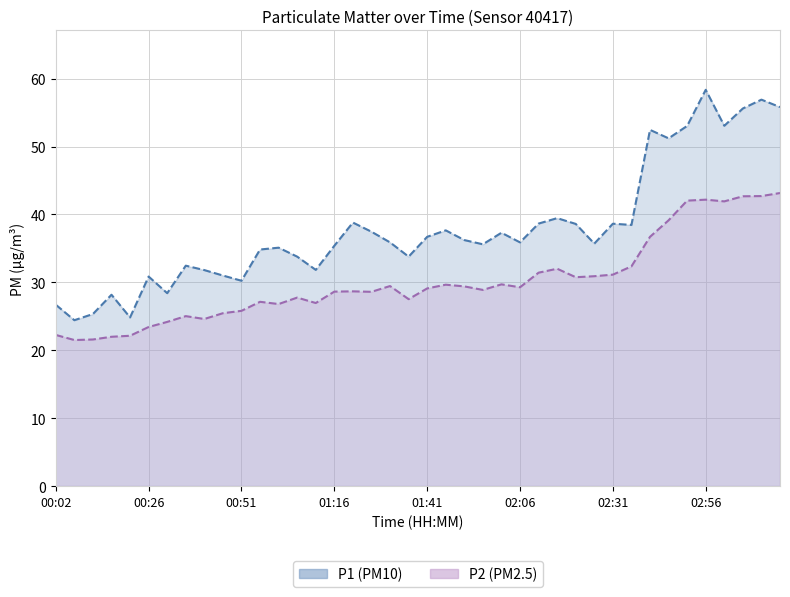

How many values in the P1 line series exceed 35?

25